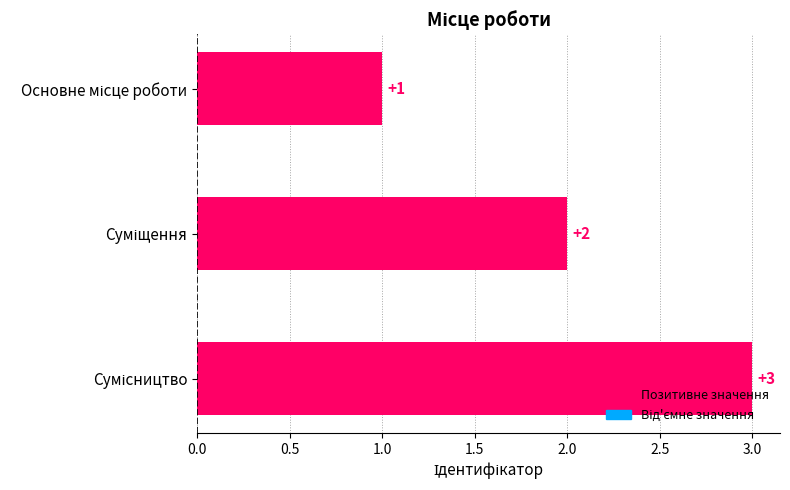

What is the sum of all values?

6